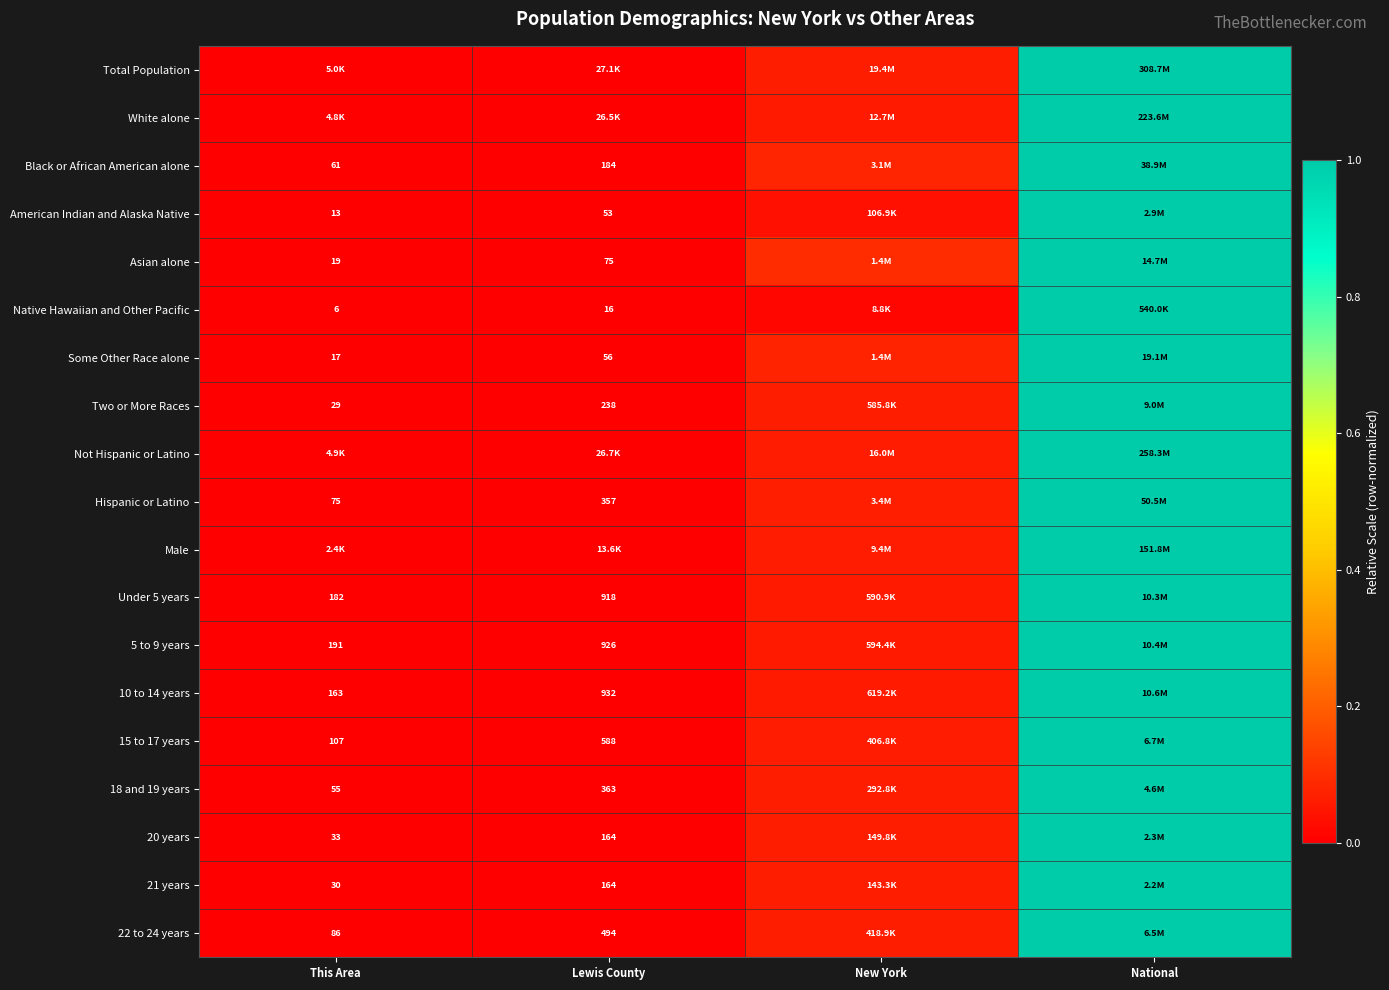

True or false: Male has a value of 0.1 at New York.

True